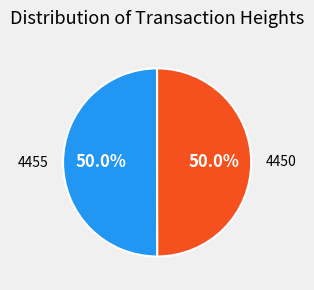

How many slices are in this pie chart?

2